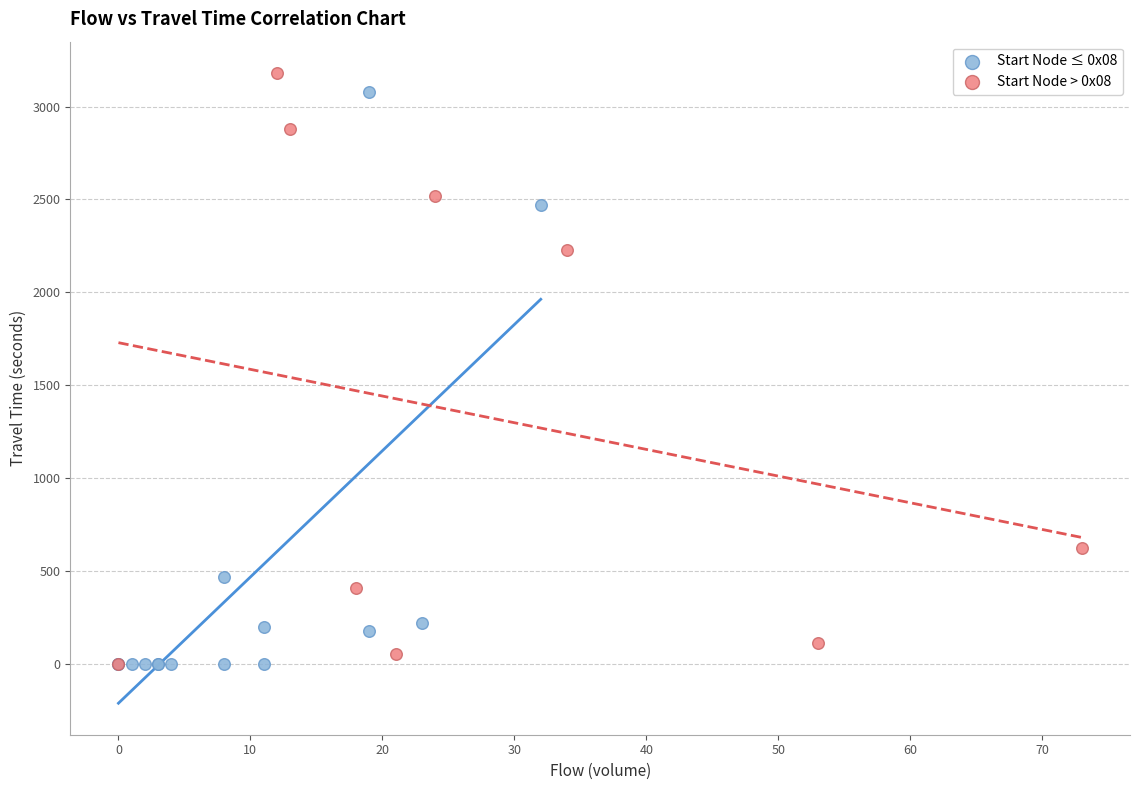

Which series reaches the maximum Y coordinate?

Start Node > 0x08